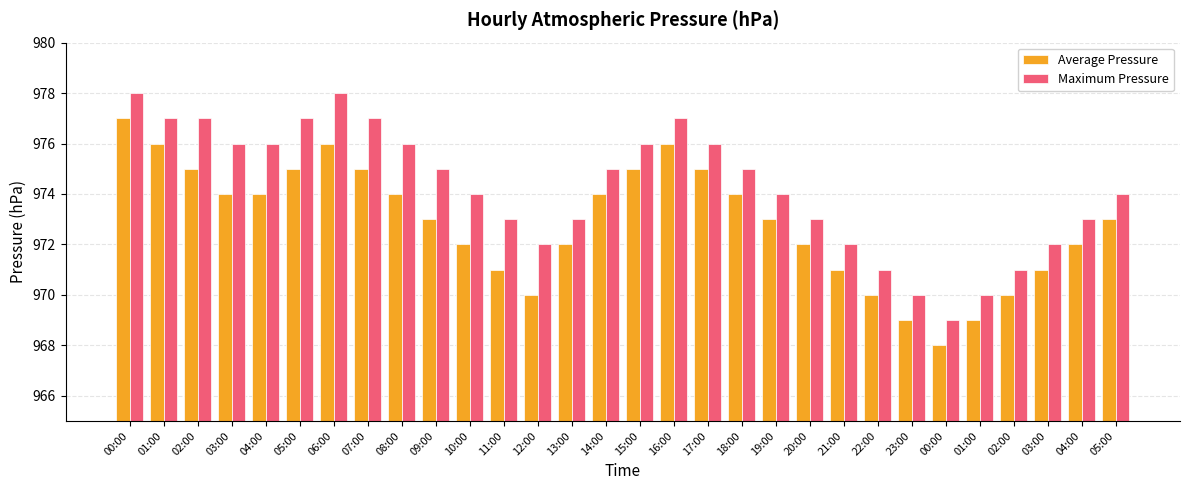

How many bars are there in total?

60